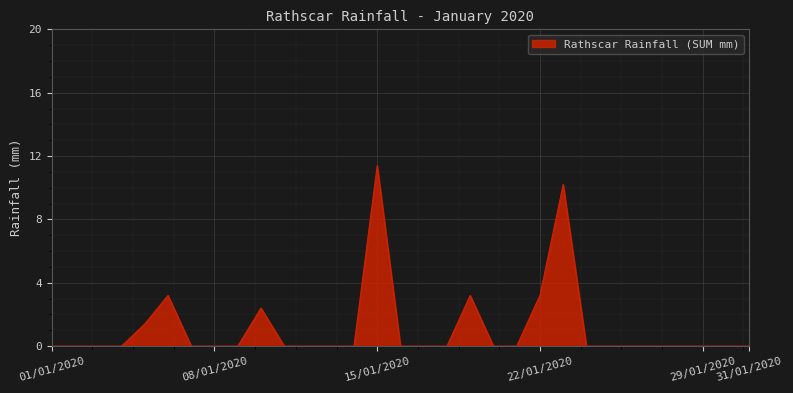

What is the maximum value shown in the chart?

11.4